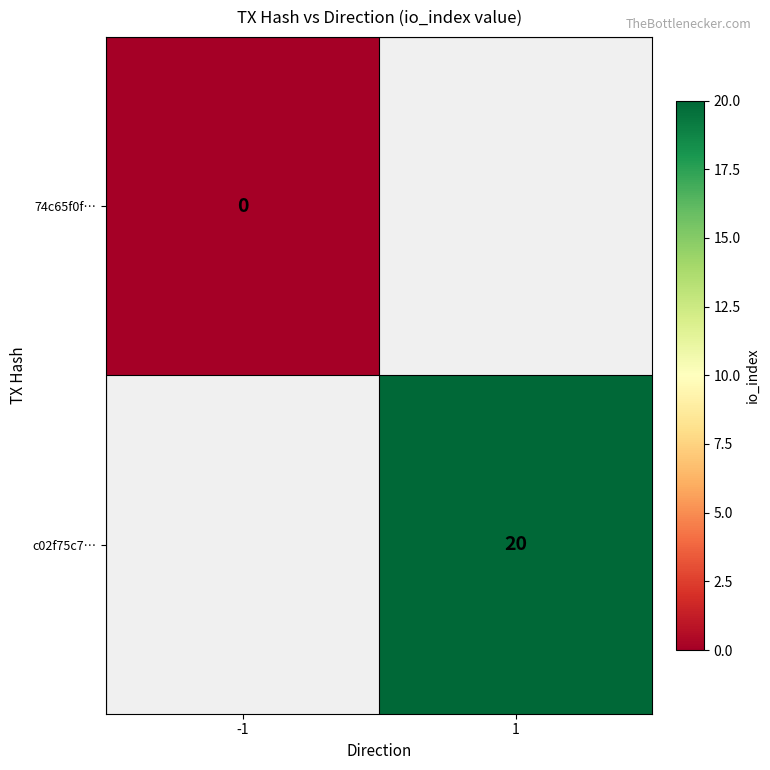

The c02f75c7… series shows 13 at 1. True or false?

False